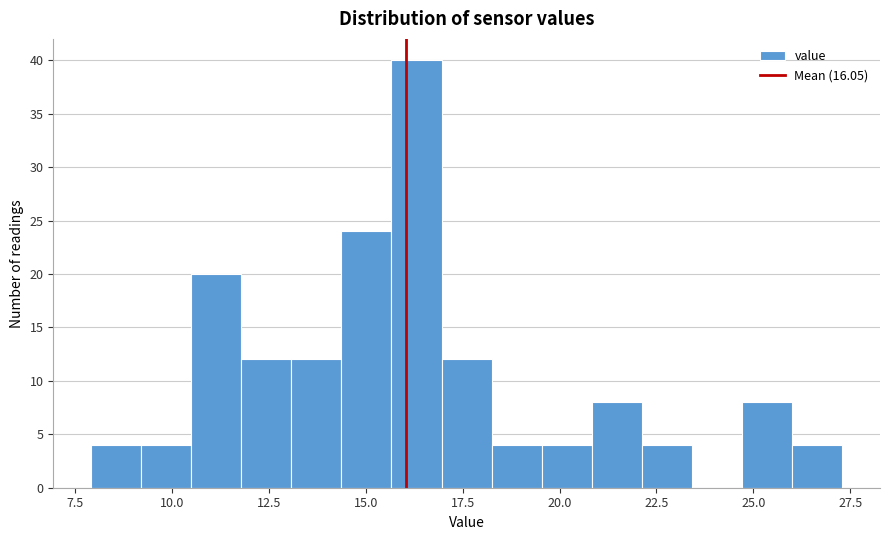

Read against the x-axis, roughly where is the centre of the tallest bar?

16.5